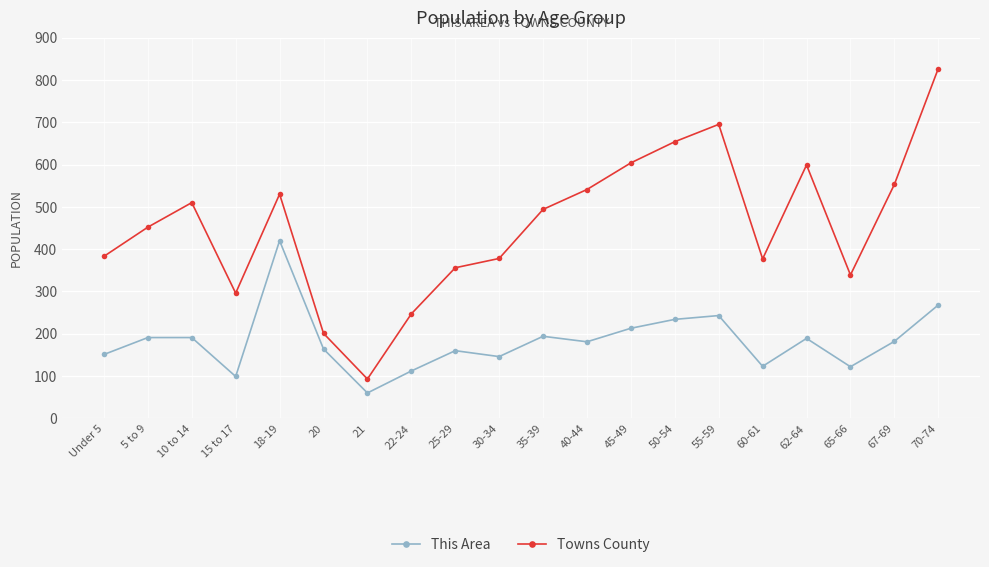

What is the approximate value of This Area at 5 to 9?

191